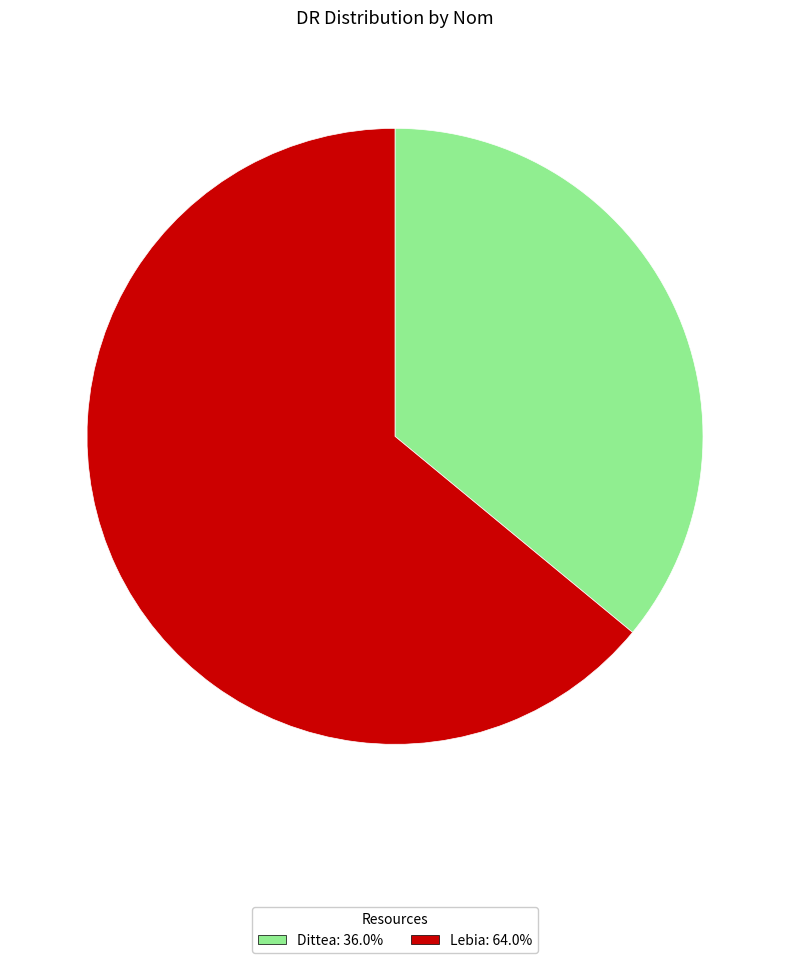

Is the sum of Lebia and Dittea greater than half?

Yes